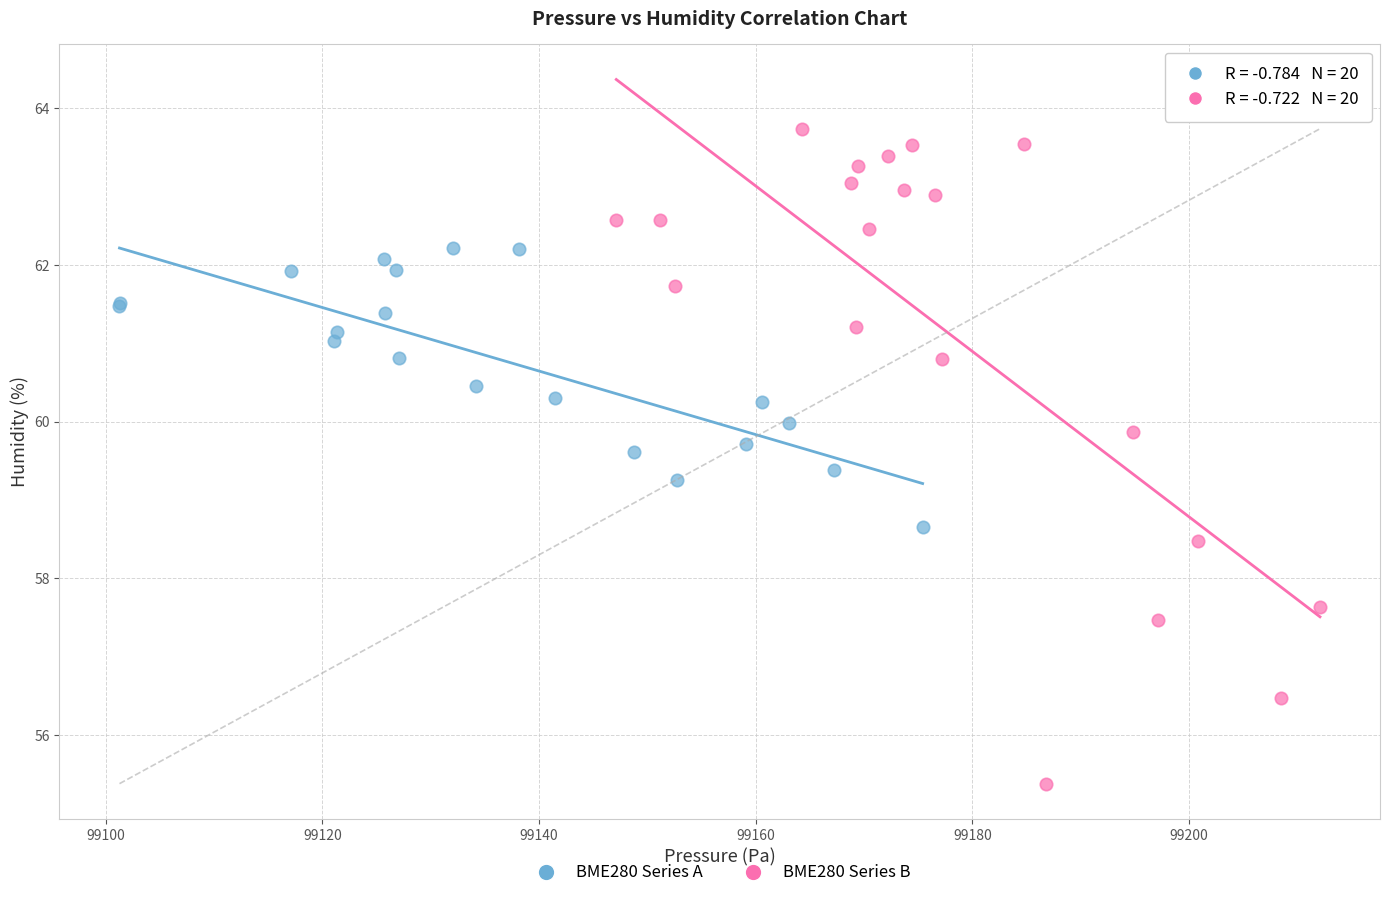

Which series reaches the maximum Y coordinate?

BME280 Series B